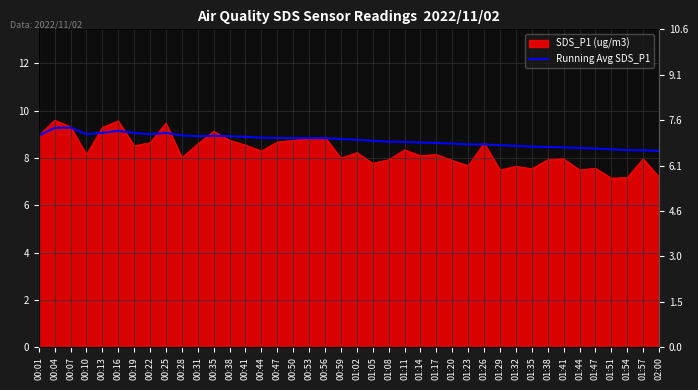

Reading left to right, extract all data points from this chart.

8.9	9.3	9.3	9.0	9.1	9.1	9.1	9.0	9.1	9.0	8.9	8.9	8.9	8.9	8.9	8.8	8.8	8.8	8.8	8.8	8.8	8.7	8.7	8.7	8.7	8.6	8.6	8.6	8.6	8.5	8.5	8.5	8.5	8.5	8.4	8.4	8.4	8.3	8.3	8.3